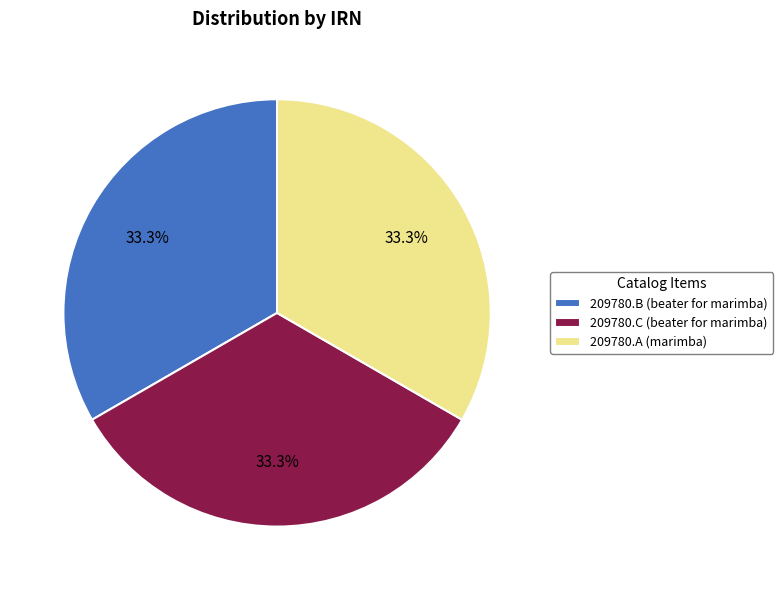

How many slices are in this pie chart?

3